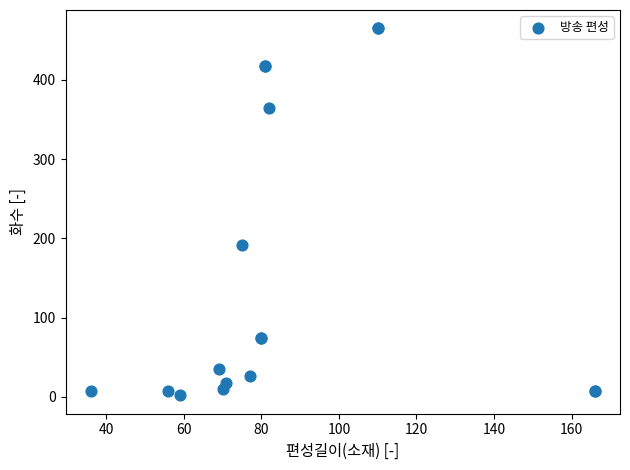

What Y value in the scatter plot is closest to 233?

192